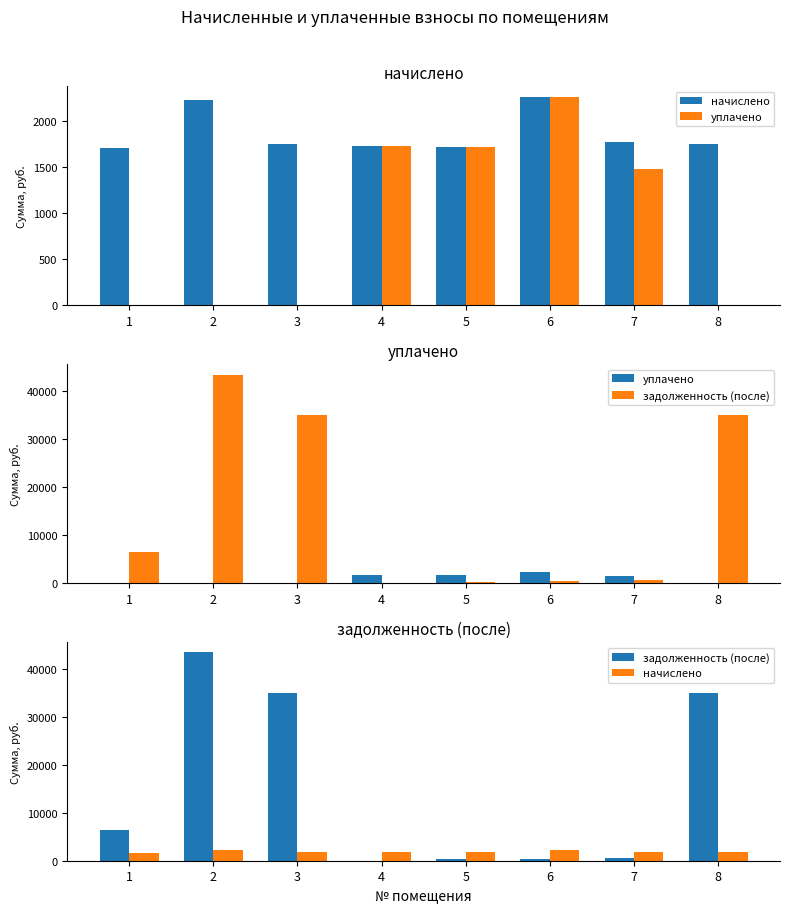

What is the difference between the highest and lowest values at 4?

1730.0